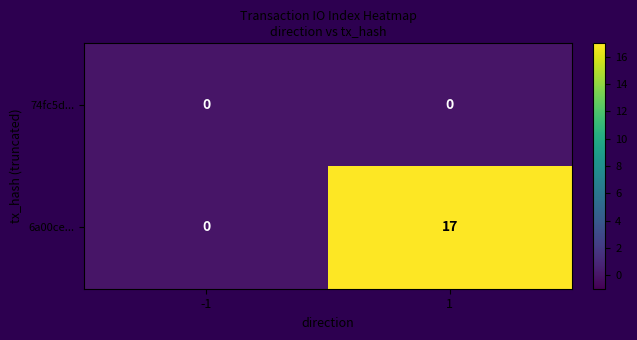

At which category is the sum across all series the highest?

1